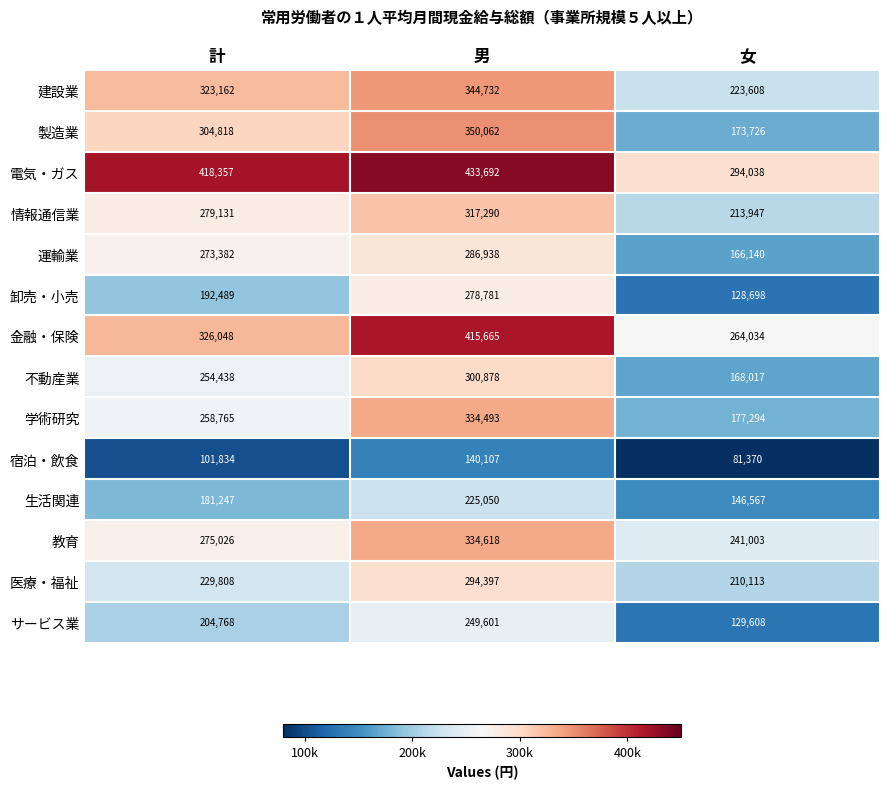

What is the approximate value of 製造業 at 計, to the nearest 10?

304820